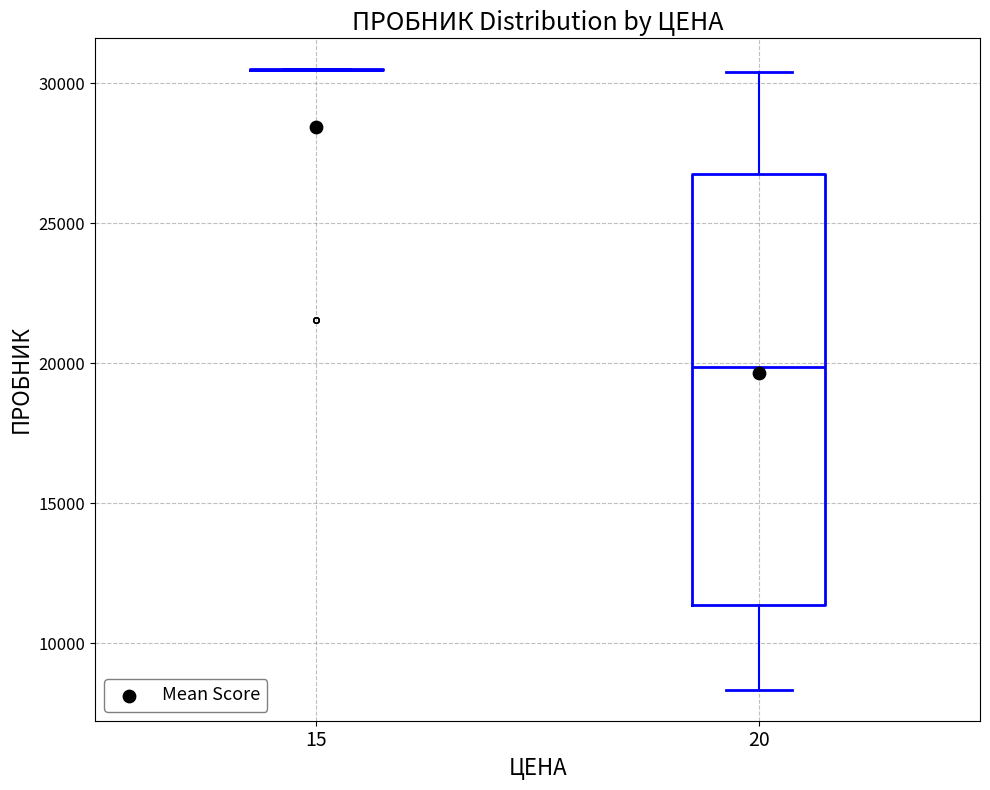

Comparing the boxes themselves (not the whiskers), which one is the tallest?

20